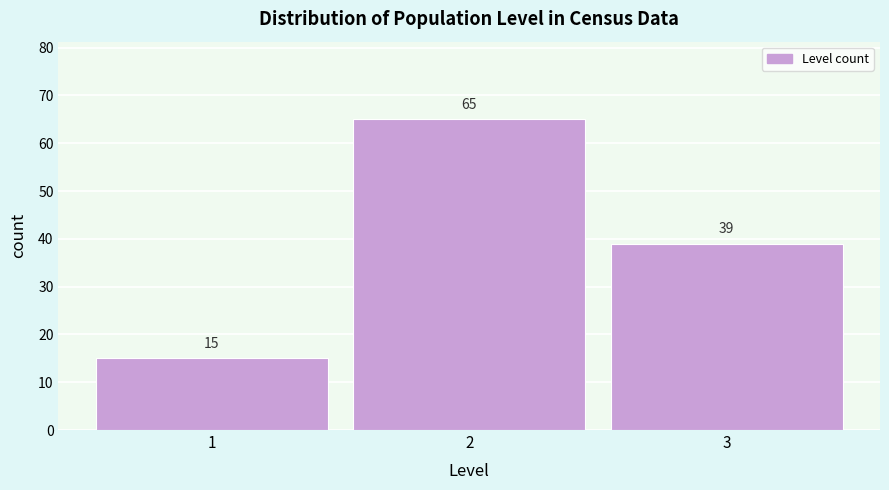

Reading left to right, extract all data points from this chart.

1=15	2=65	3=39